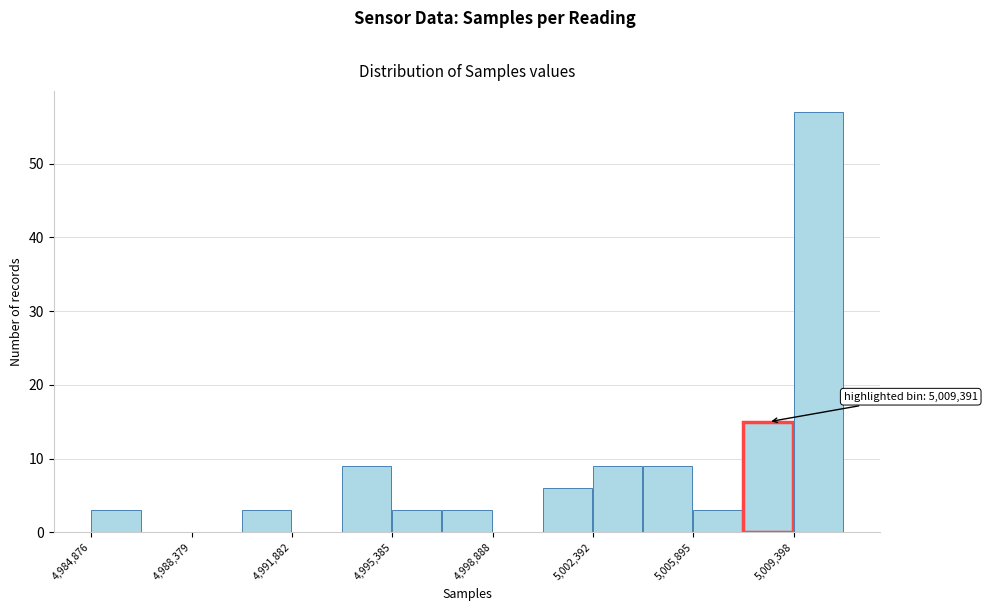

Read against the x-axis, roughly where is the centre of the tallest bar?

5010500